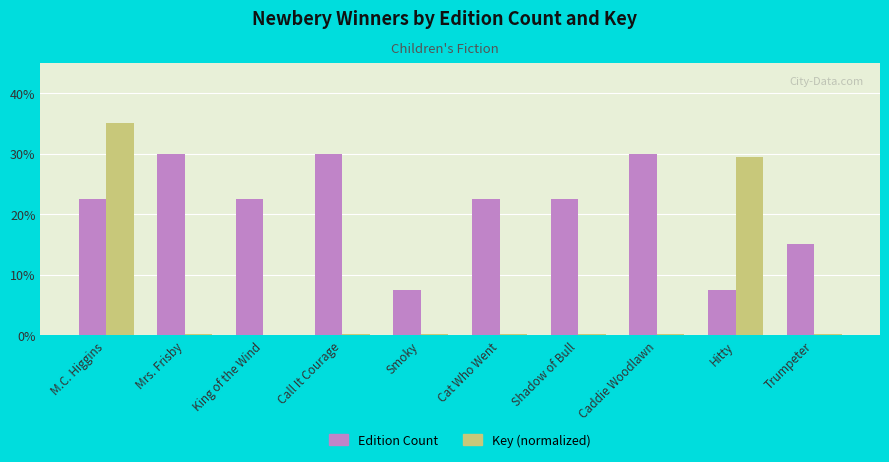

How many data points does each series have?

10